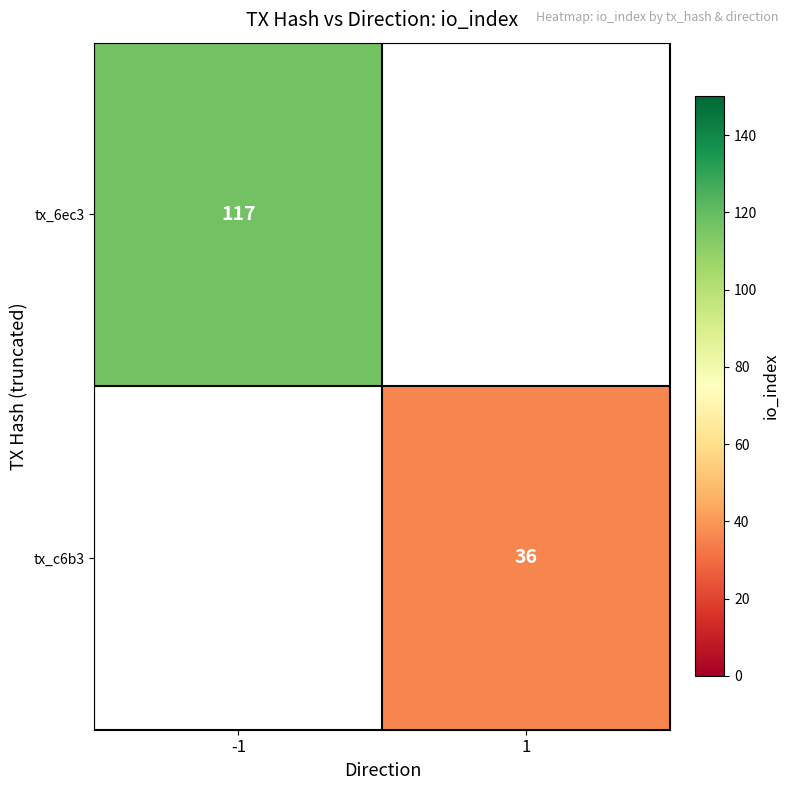

The tx_c6b3 series shows 47 at 1. True or false?

False